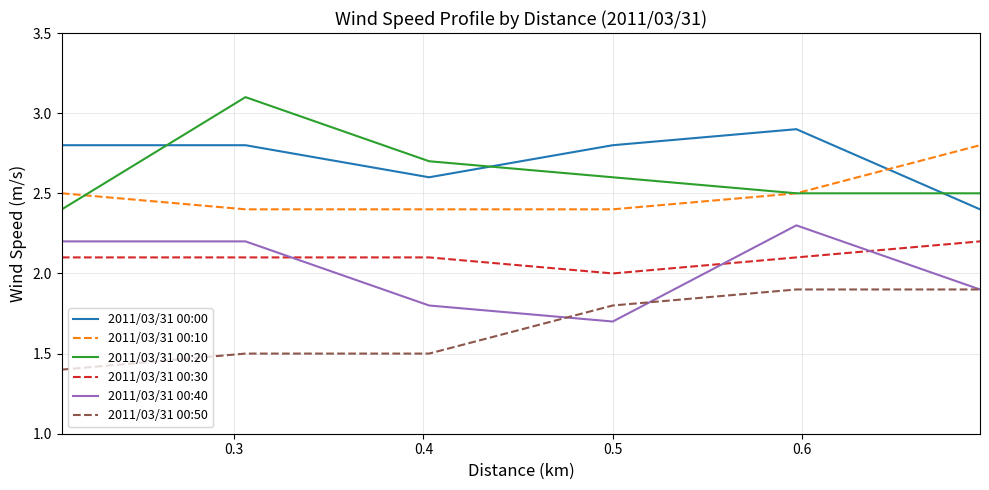

True or false: 2011/03/31 00:40 and 2011/03/31 00:10 cross at least once.

False